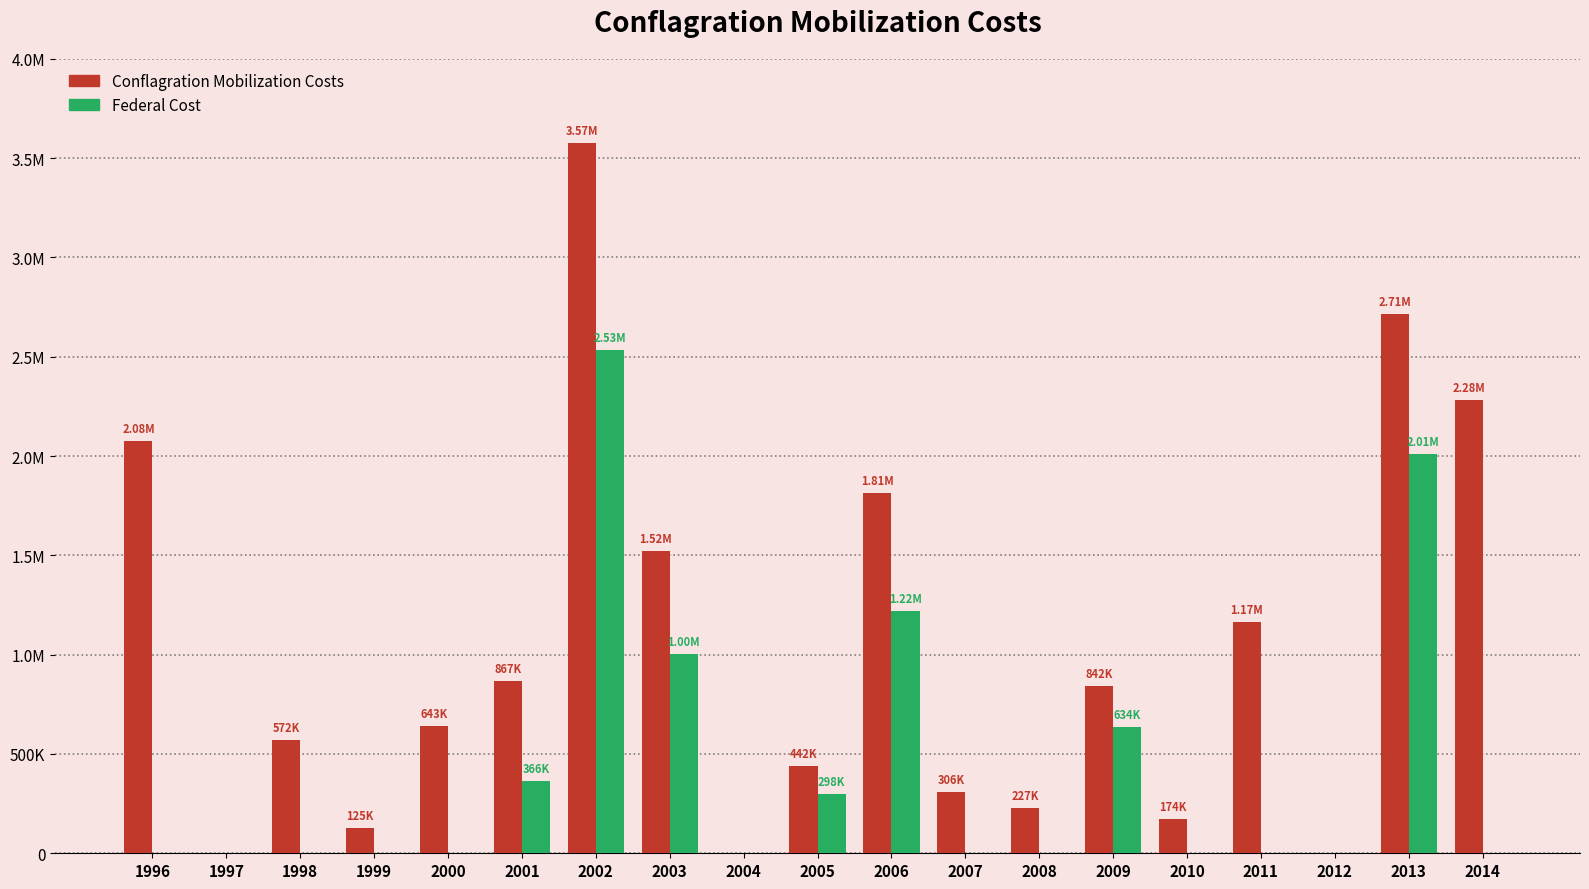

What is the difference between the second highest and second lowest values in the Conflagration Mobilization Costs series?

2713791